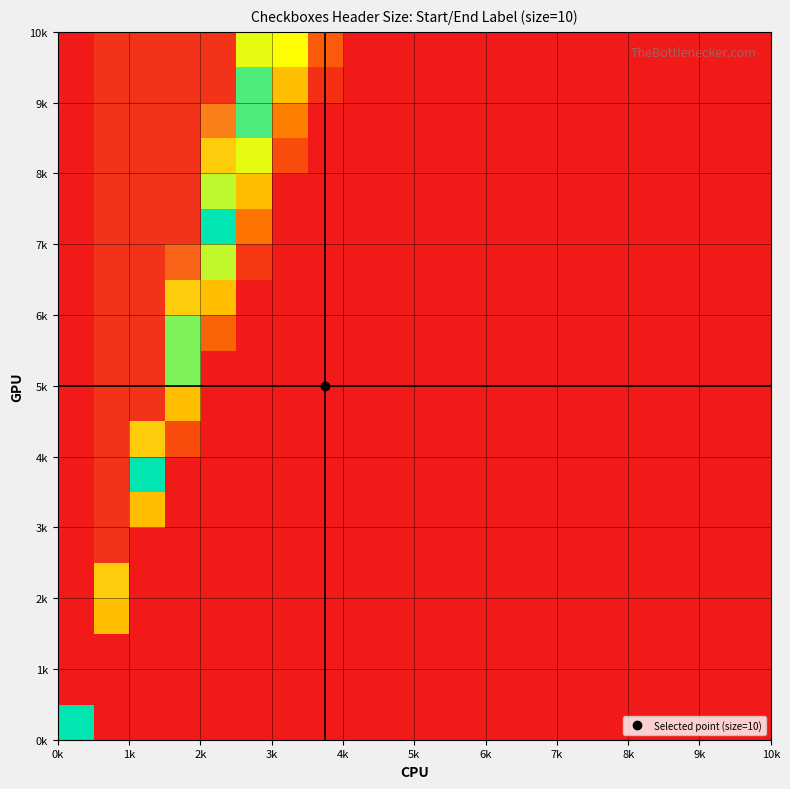

How many series are shown in this chart?

20